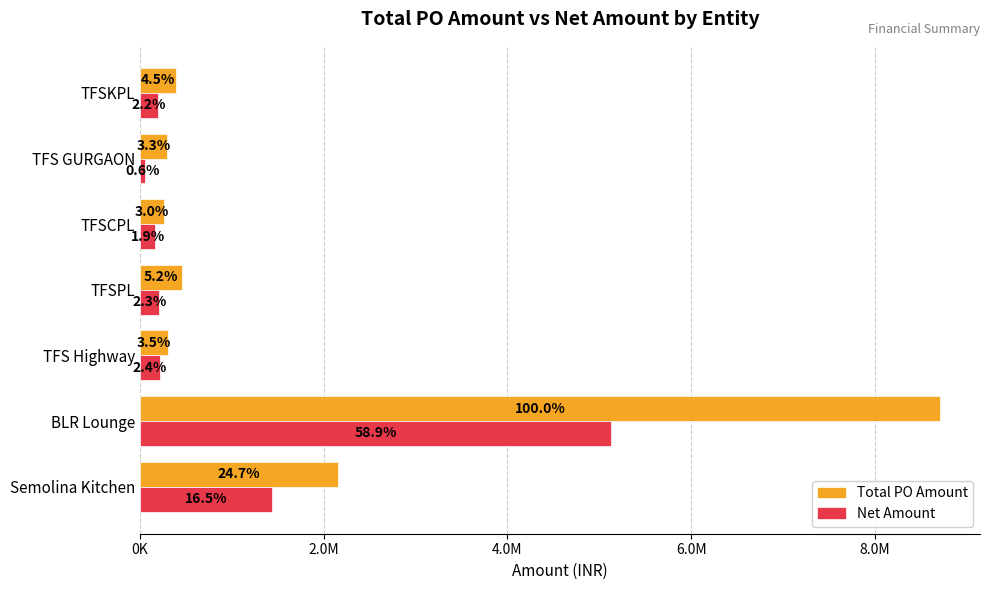

What are all the series names shown in the legend?

Total PO Amount, Net Amount